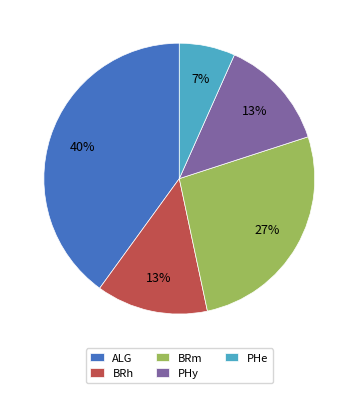

To the nearest percent, what is the combined percentage of BRh and BRm?

40%